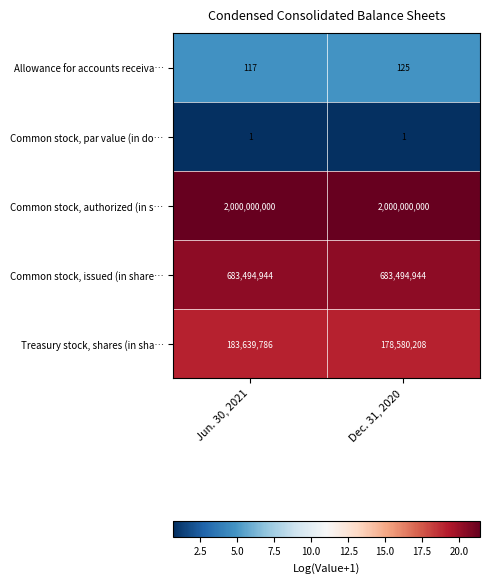

What is the highest value of the Allowance for accounts receiva… series?

125